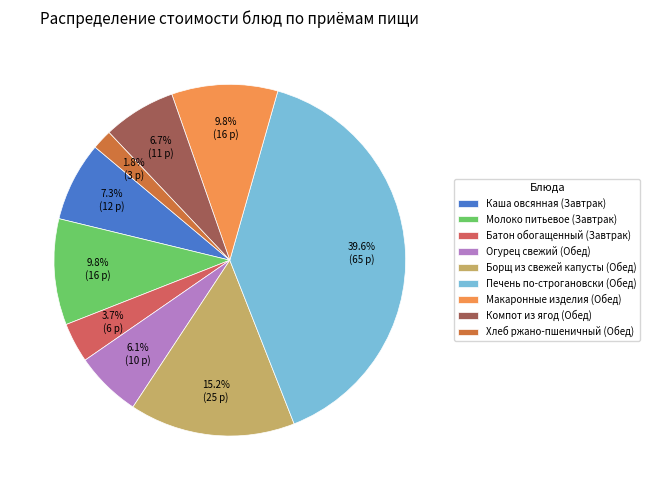

How many segments does this pie chart have?

9